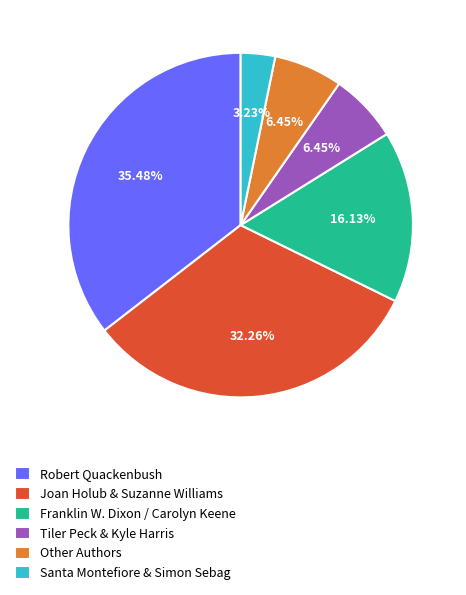

How many segments does this pie chart have?

6